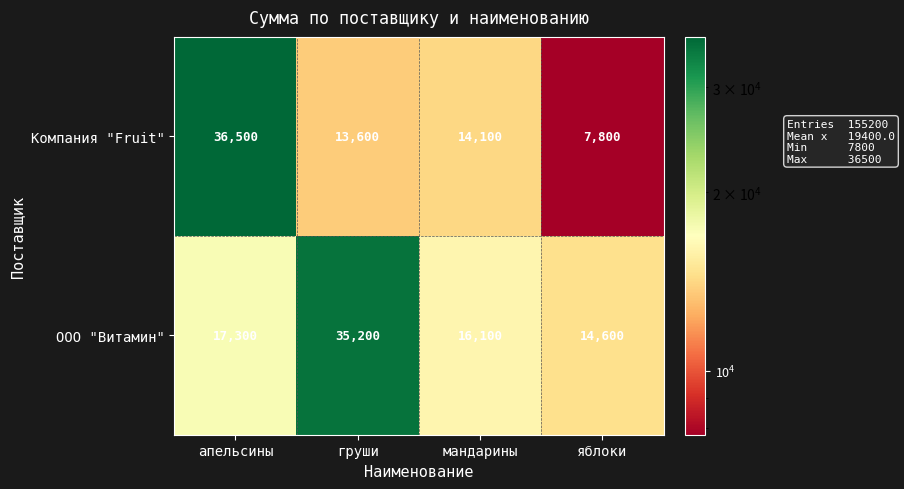

Reading left to right, extract all data points from this chart.

Компания "Fruit": апельсины=36500	груши=13600	мандарины=14100	яблоки=7800
ООО "Витамин": апельсины=17300	груши=35200	мандарины=16100	яблоки=14600